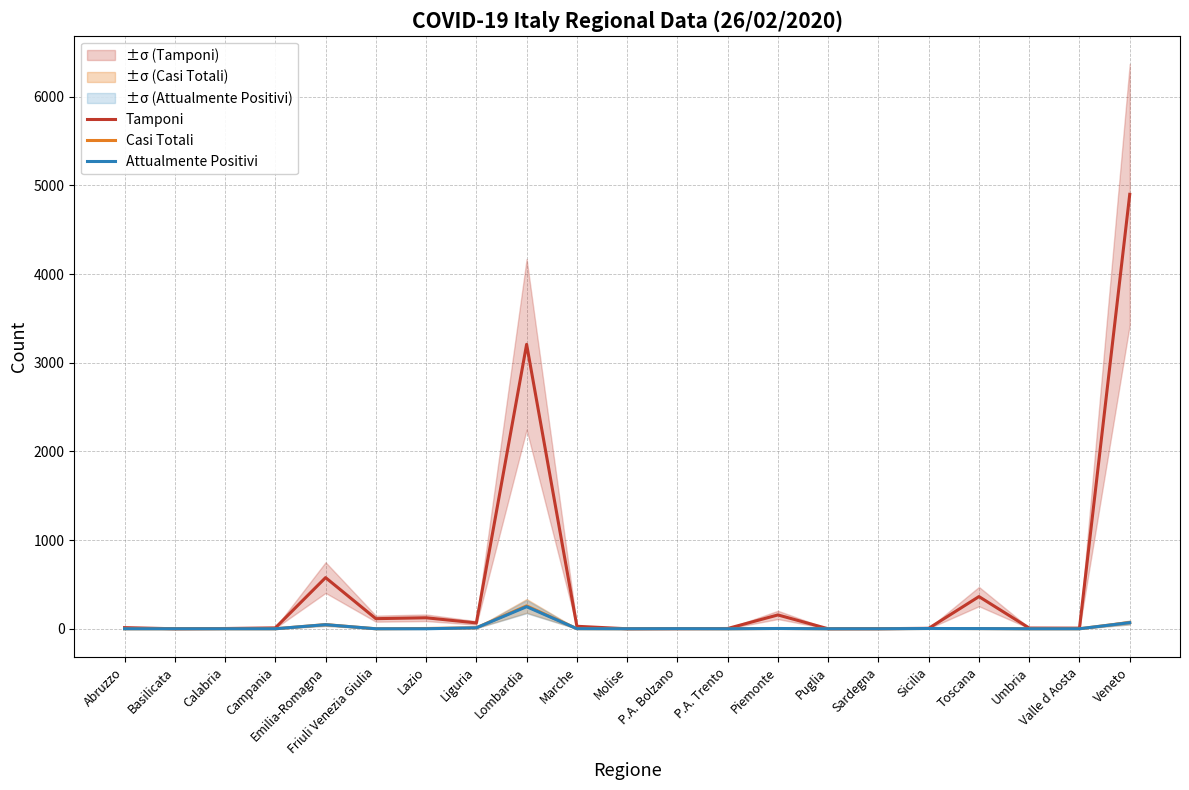

What is the greatest value displayed?

4900